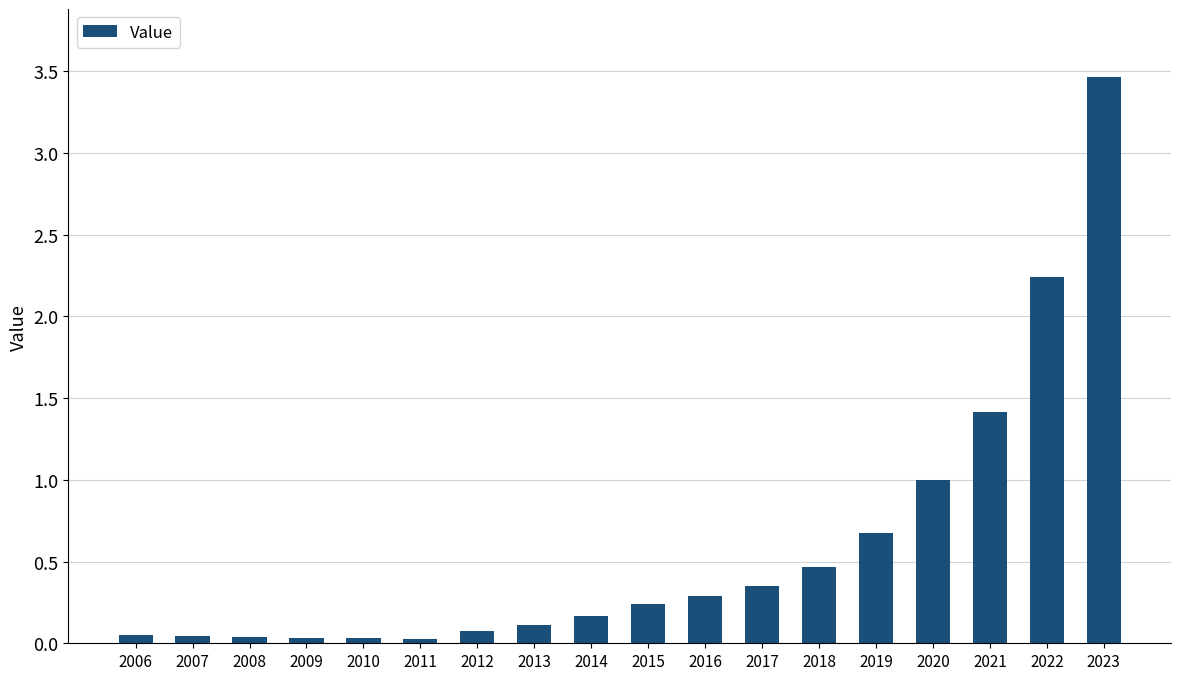

What is the difference between the maximum and second lowest values?

3.4